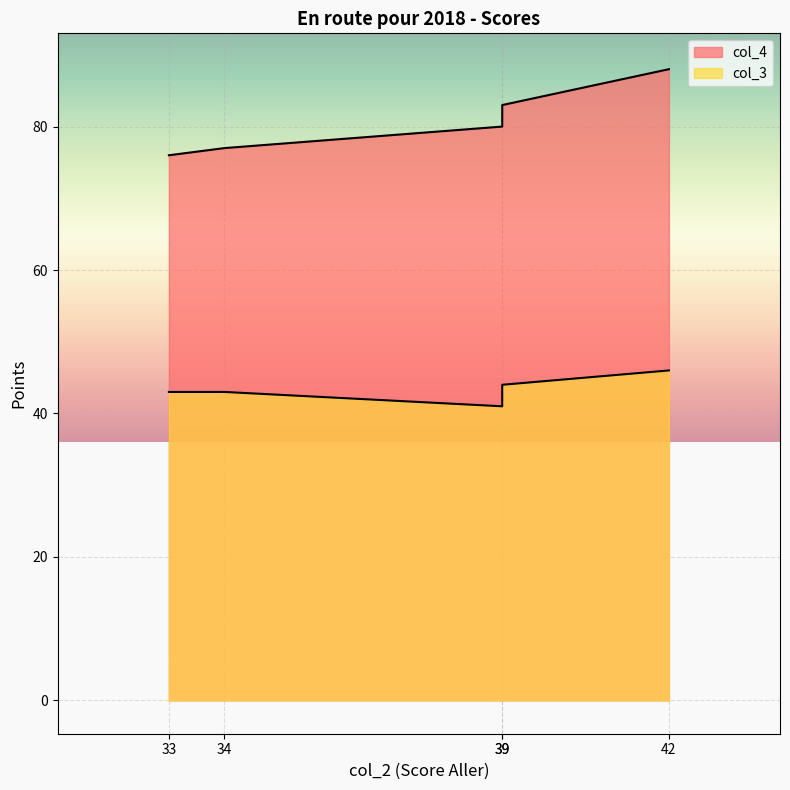

True or false: col_3 and col_4 intersect in this chart.

False